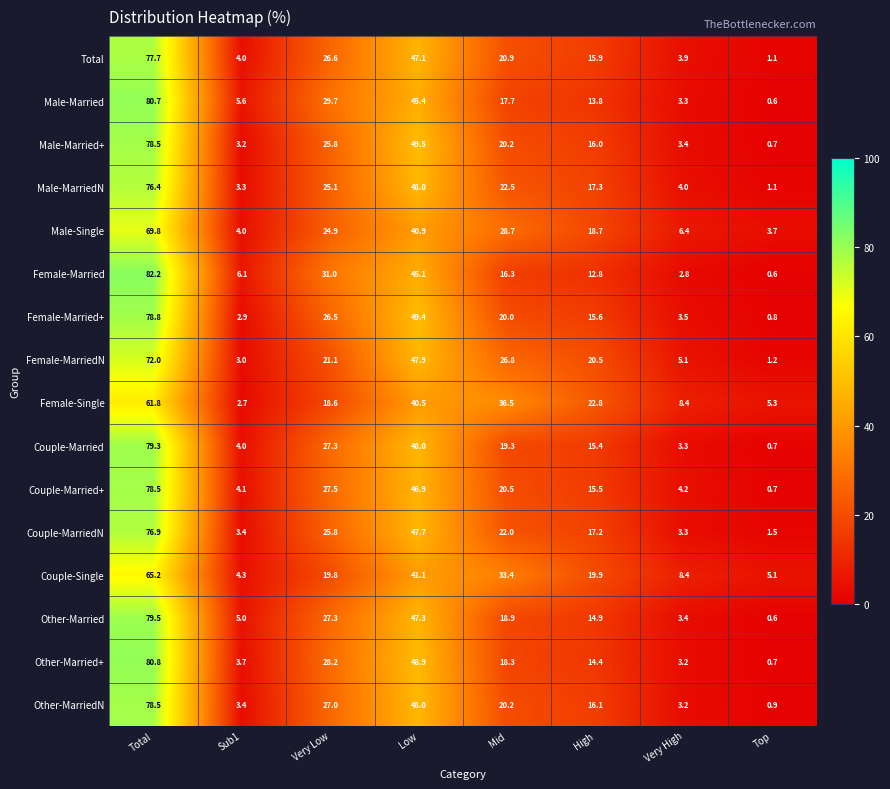

At which label is Female-Married closest to 41?

Low